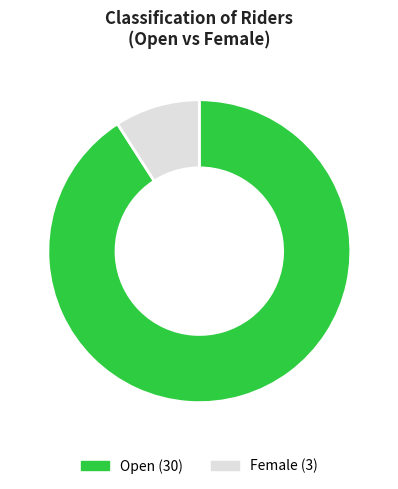

How many slices are in this pie chart?

2